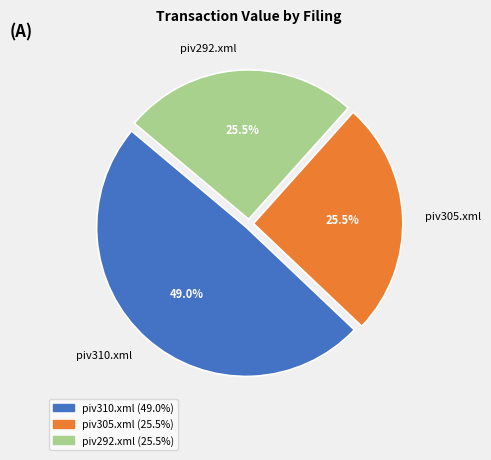

What percentage is the piv310.xml slice, to the nearest percent?

49%